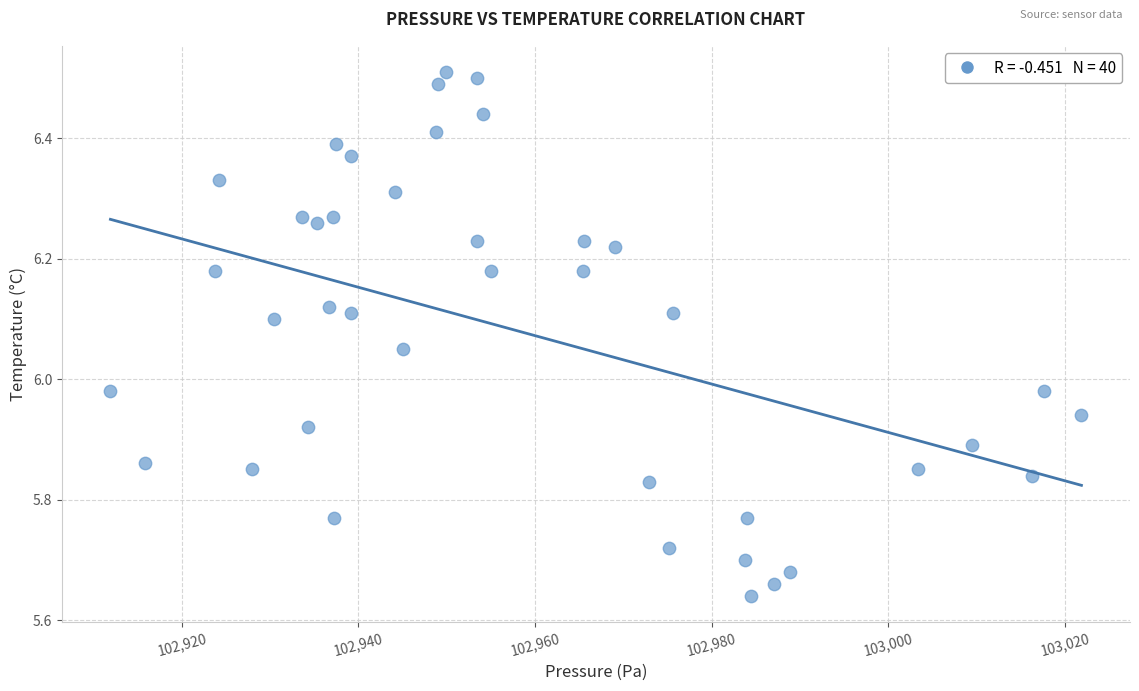

What is the range of Y values (max minus min)?

0.9